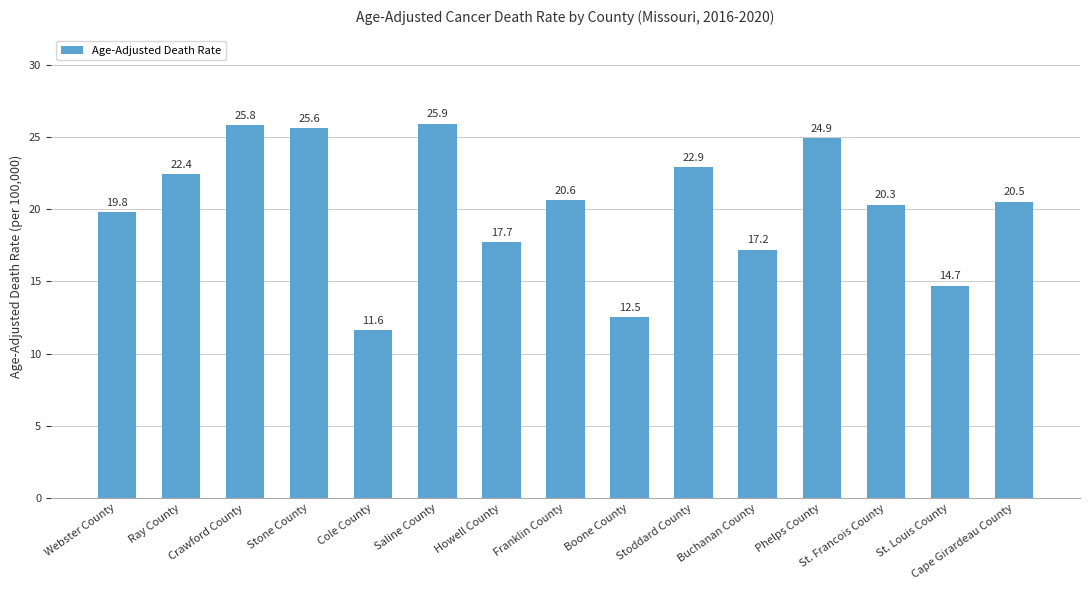

Reading right to left, transcribe all the data shown in this chart.

20.5	14.7	20.3	24.9	17.2	22.9	12.5	20.6	17.7	25.9	11.6	25.6	25.8	22.4	19.8